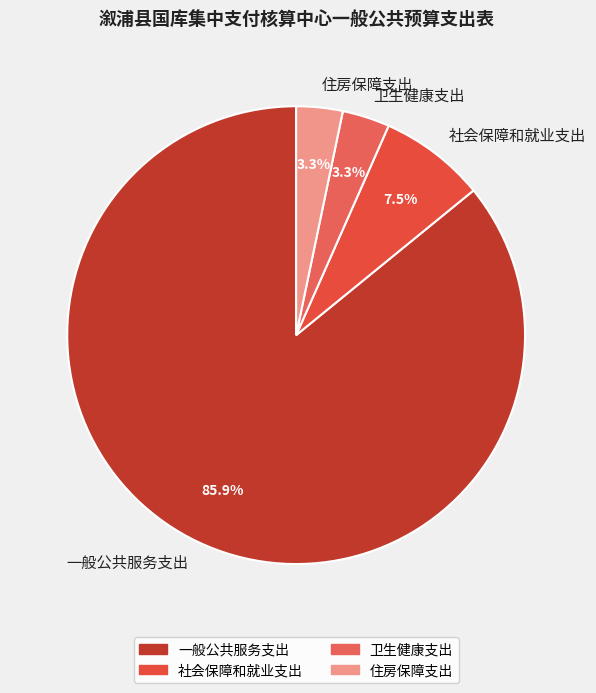

To the nearest percent, what is the difference between the 一般公共服务支出 and 住房保障支出 slice percentages?

83%